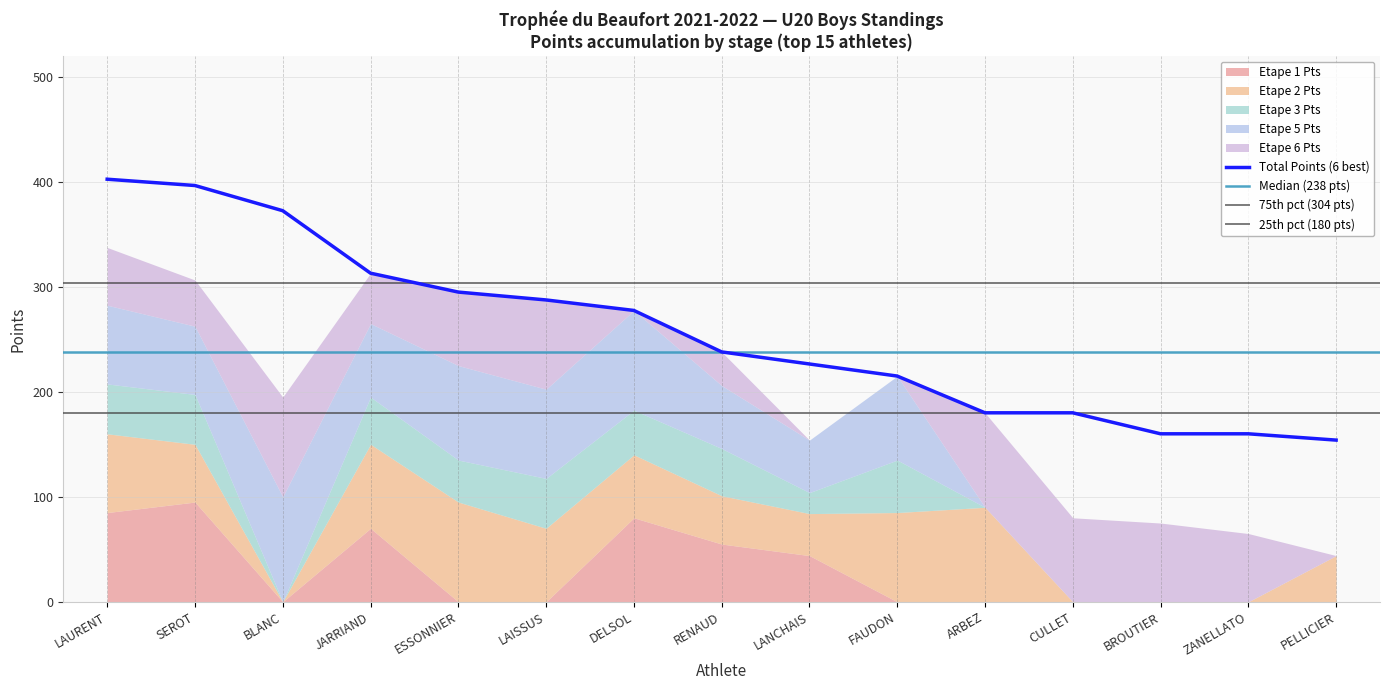

Where is the first local minimum for Etape 1 Pts?

BLANC